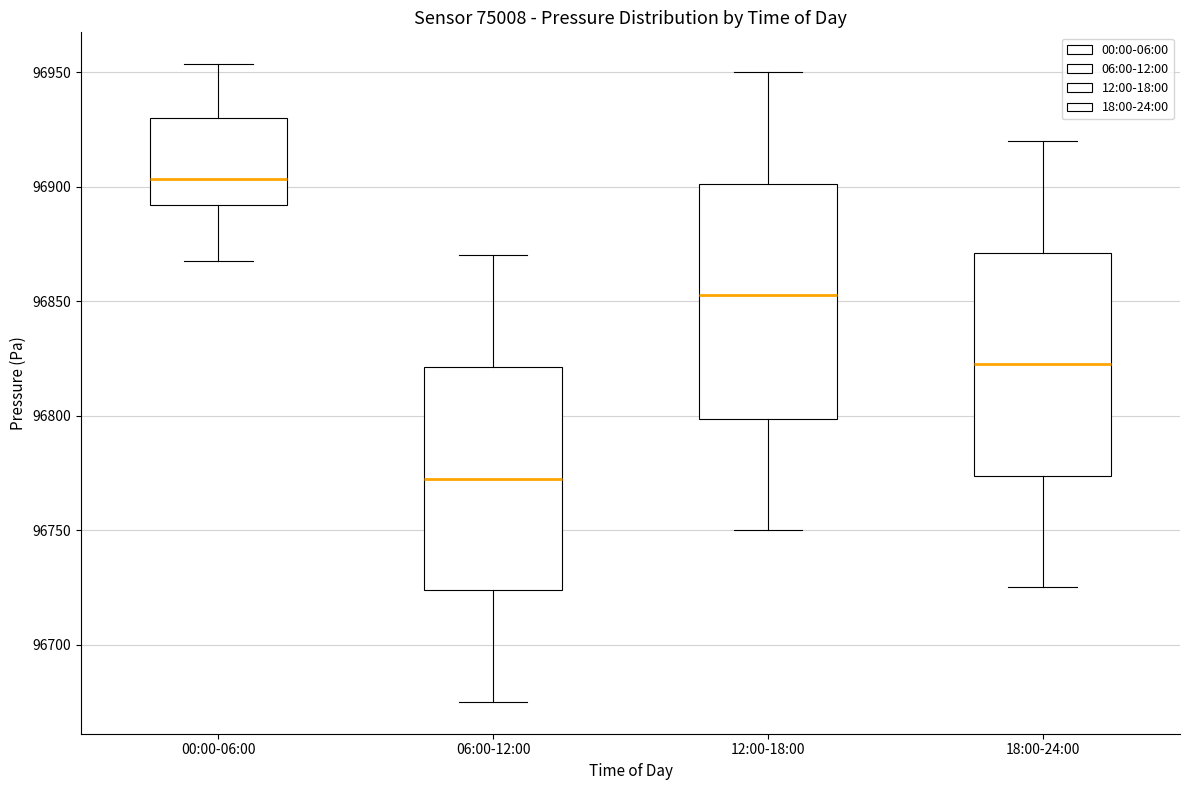

Which box has the lowest median line?

06:00-12:00